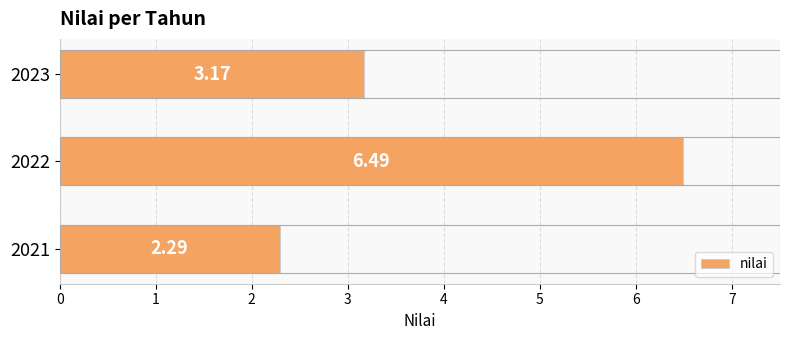

Between 2021 and 2023, which is larger?

2023